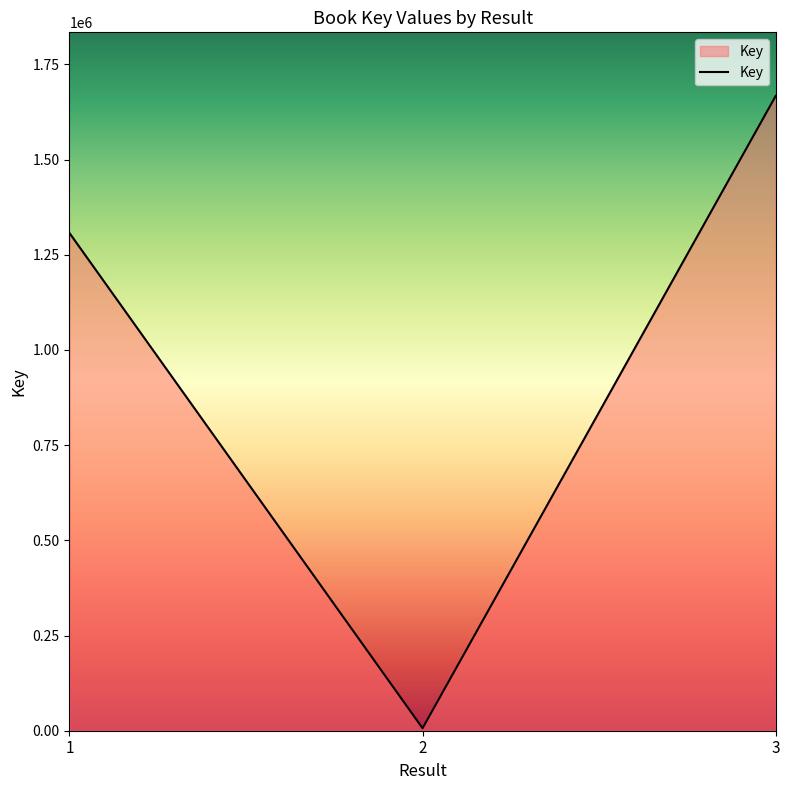

List the labels in order of value, largest first.

3, 1, 2